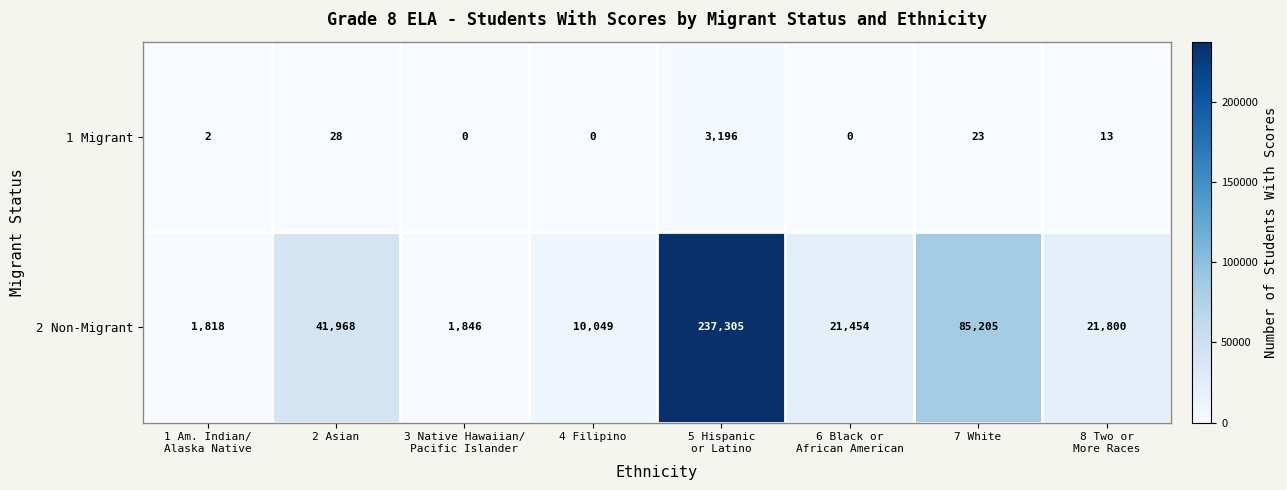

What is the sum of all 1 Migrant values?

3262